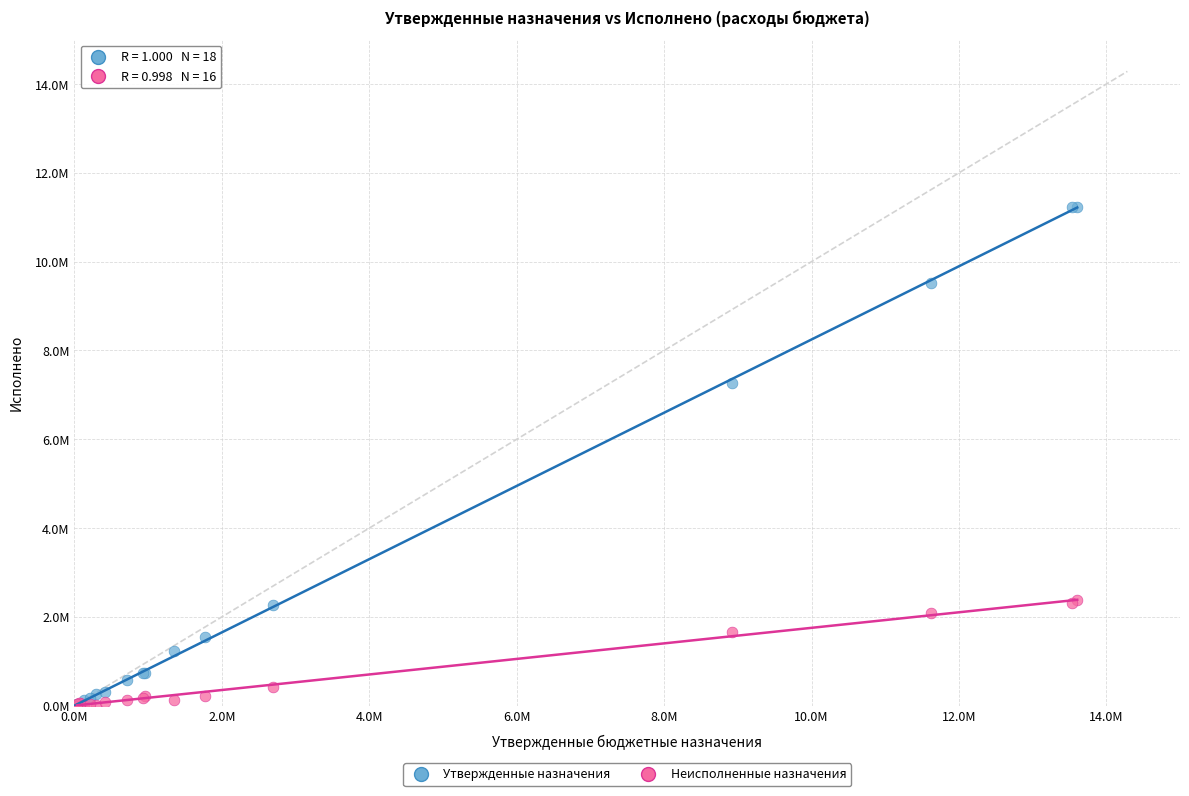

What are all the series names shown in the legend?

Утвержденные назначения, Неисполненные назначения